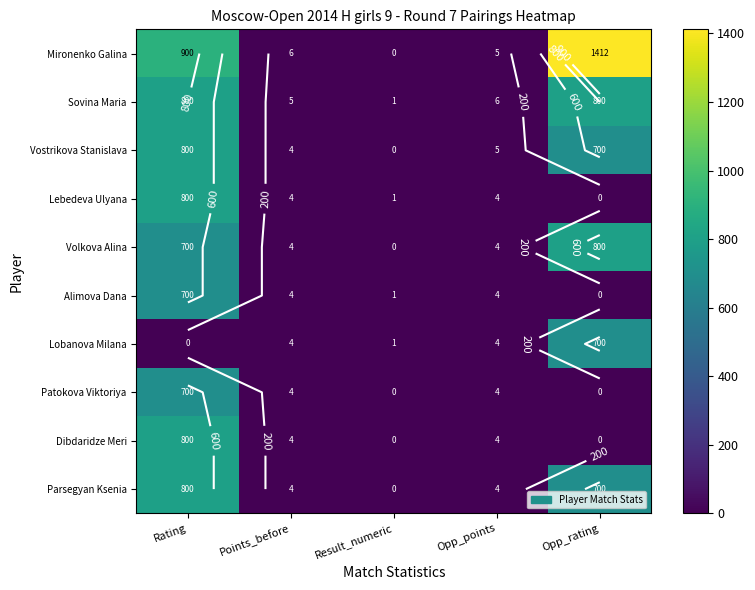

What is the highest value of the Dibdaridze Meri series?

800.0